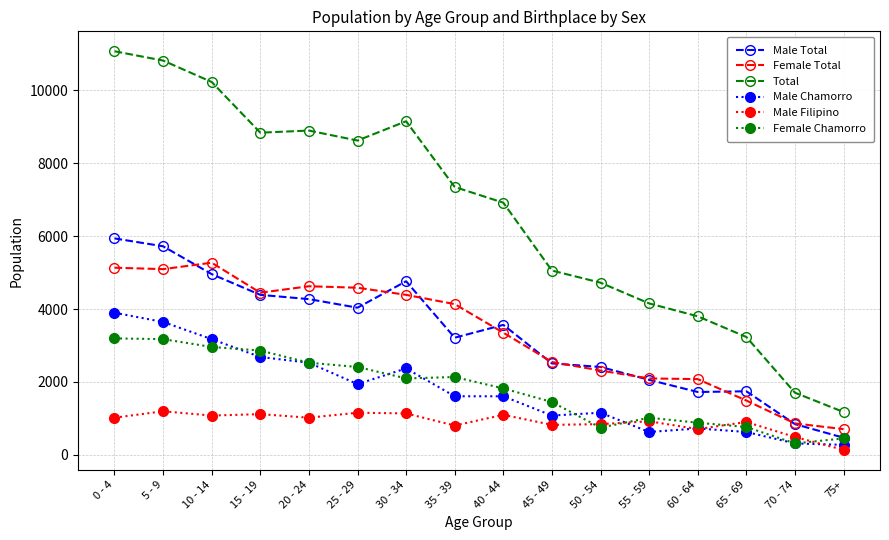

What are all the series names shown in the legend?

Male Total, Female Total, Total, Male Chamorro, Male Filipino, Female Chamorro